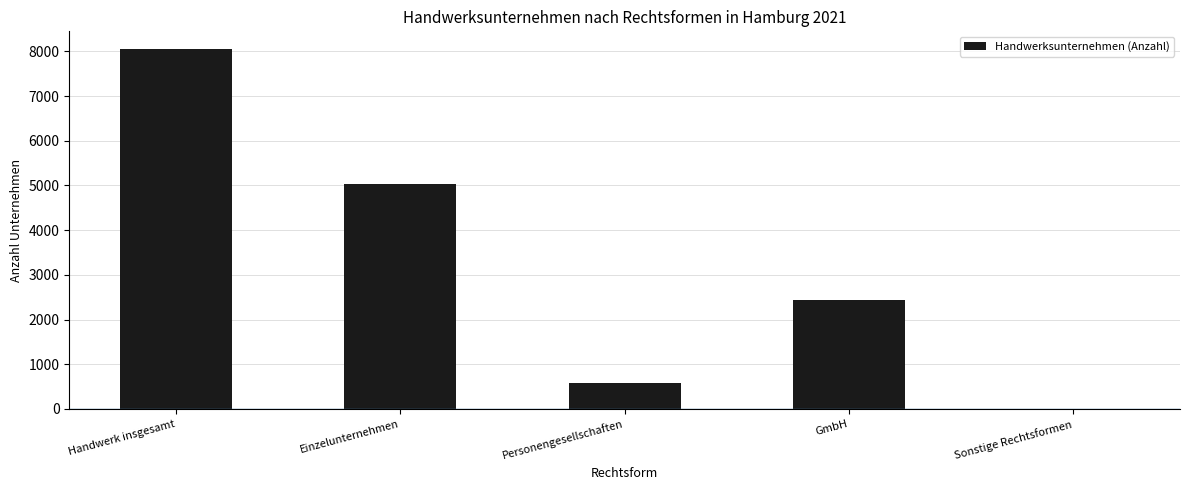

The chart shows a value of 1357 at GmbH. True or false?

False